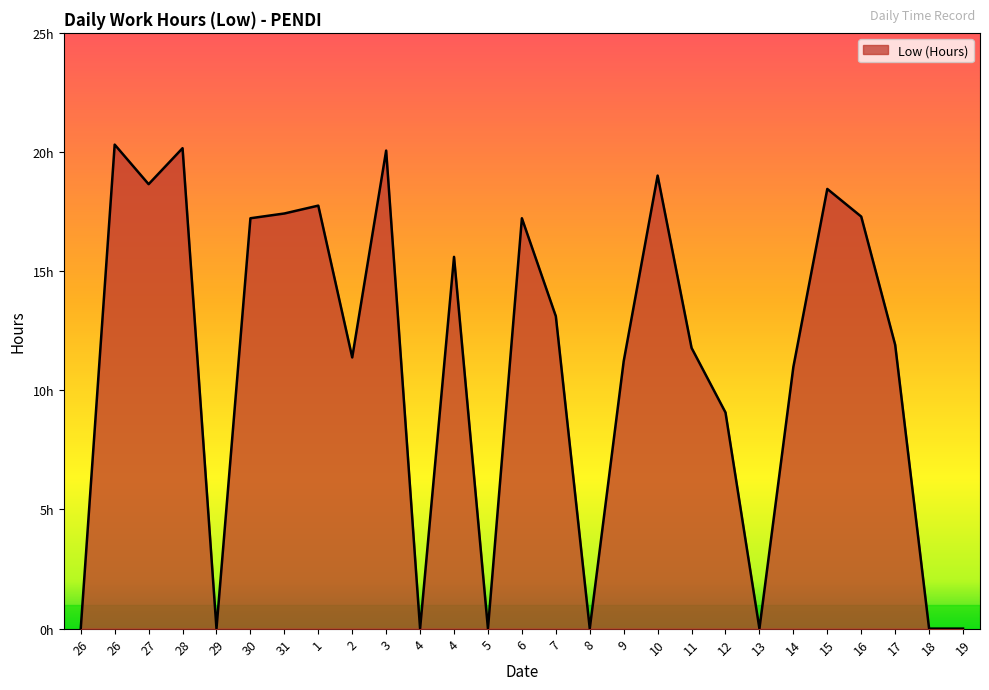

Does the chart display data point markers on the line(s)?

No